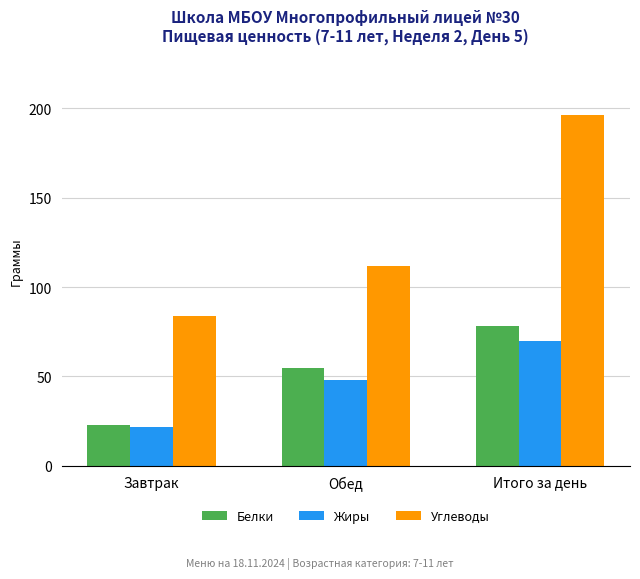

What is the highest value of the Белки series?

78